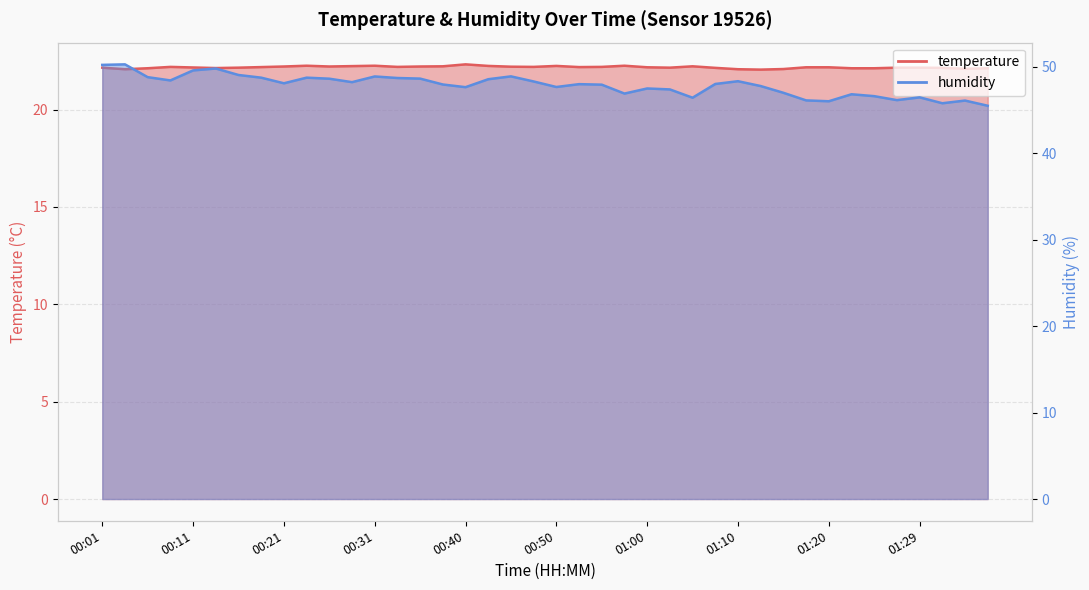

Reading right to left, list all the values displayed in this chart.

temperature: 01:37=22.1	01:34=22.1	01:32=22.1	01:29=22.1	01:27=22.1	01:25=22.1	01:22=22.1	01:20=22.2	01:17=22.2	01:15=22.1	01:12=22.1	01:10=22.1	01:07=22.1	01:05=22.2	01:02=22.1	01:00=22.2	00:58=22.2	00:55=22.2	00:53=22.2	00:50=22.2	00:48=22.2	00:45=22.2	00:43=22.2	00:40=22.3	00:38=22.2	00:36=22.2	00:33=22.2	00:31=22.2	00:28=22.2	00:26=22.2	00:23=22.2	00:21=22.2	00:19=22.2	00:16=22.1	00:14=22.1	00:11=22.2	00:09=22.2	00:06=22.1	00:04=22.1	00:01=22.1
humidity: 01:37=45.5	01:34=46.1	01:32=45.8	01:29=46.5	01:27=46.2	01:25=46.6	01:22=46.8	01:20=46.0	01:17=46.1	01:15=47.0	01:12=47.8	01:10=48.4	01:07=48.0	01:05=46.4	01:02=47.4	01:00=47.5	00:58=46.9	00:55=48.0	00:53=48.0	00:50=47.7	00:48=48.3	00:45=48.9	00:43=48.6	00:40=47.7	00:38=48.0	00:36=48.6	00:33=48.7	00:31=48.9	00:28=48.2	00:26=48.6	00:23=48.8	00:21=48.1	00:19=48.8	00:16=49.1	00:14=49.8	00:11=49.6	00:09=48.4	00:06=48.8	00:04=50.3	00:01=50.2